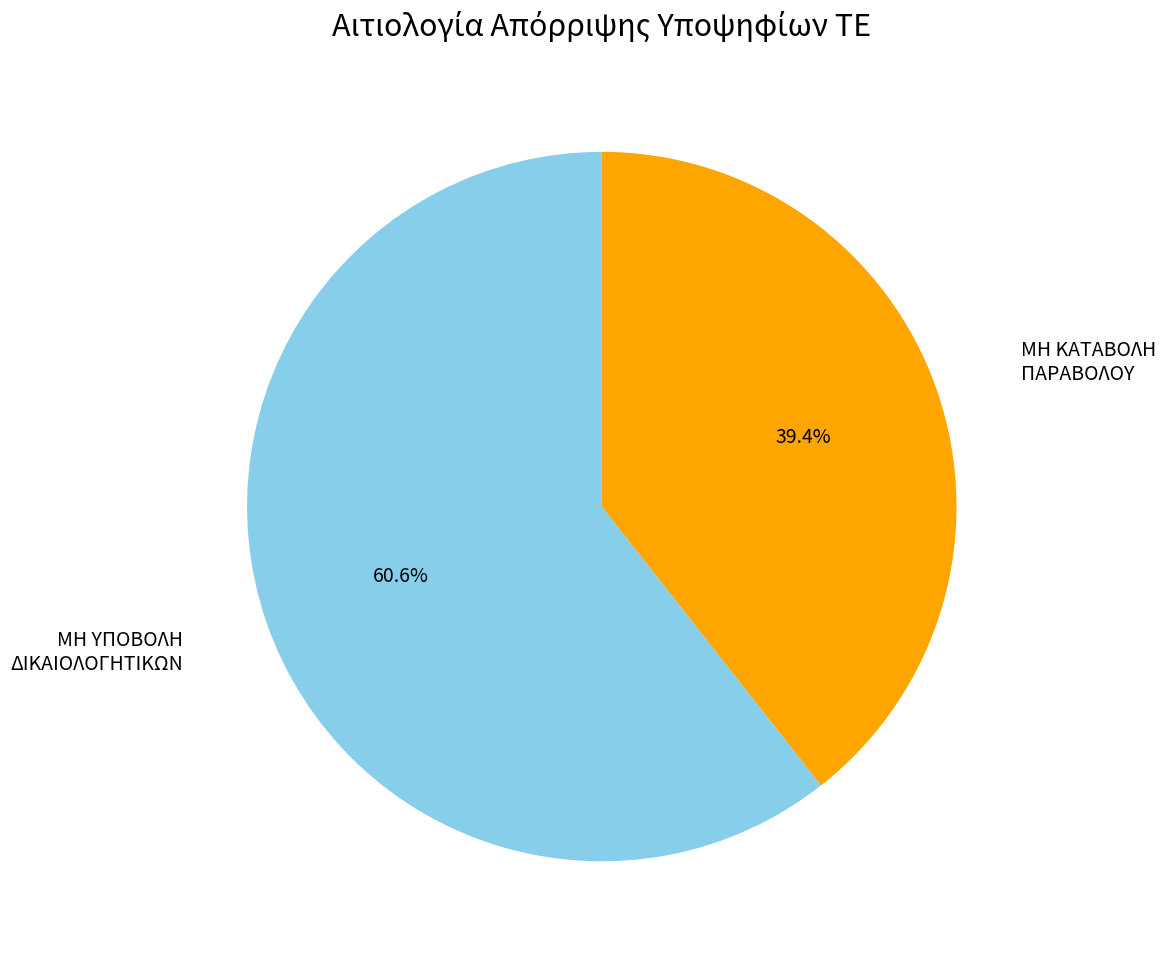

How many segments does this pie chart have?

2